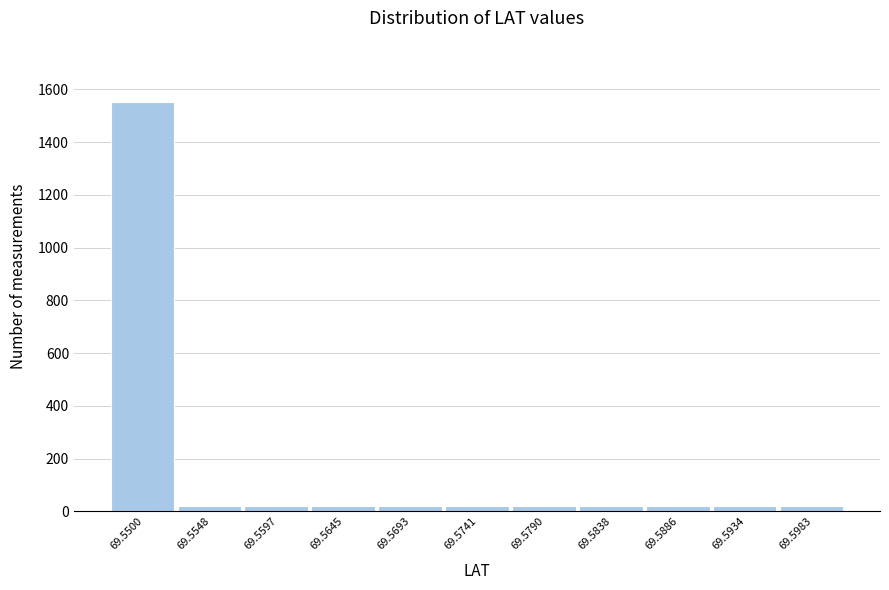

At which category does the chart reach its peak across all series?

69.5500